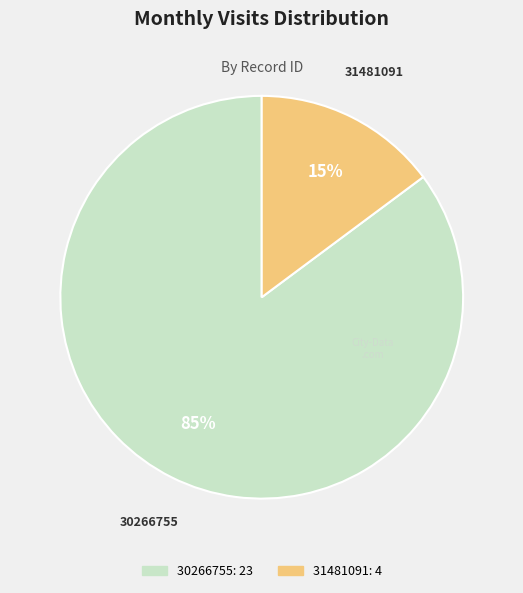

Between 31481091 and 30266755, which is larger?

30266755